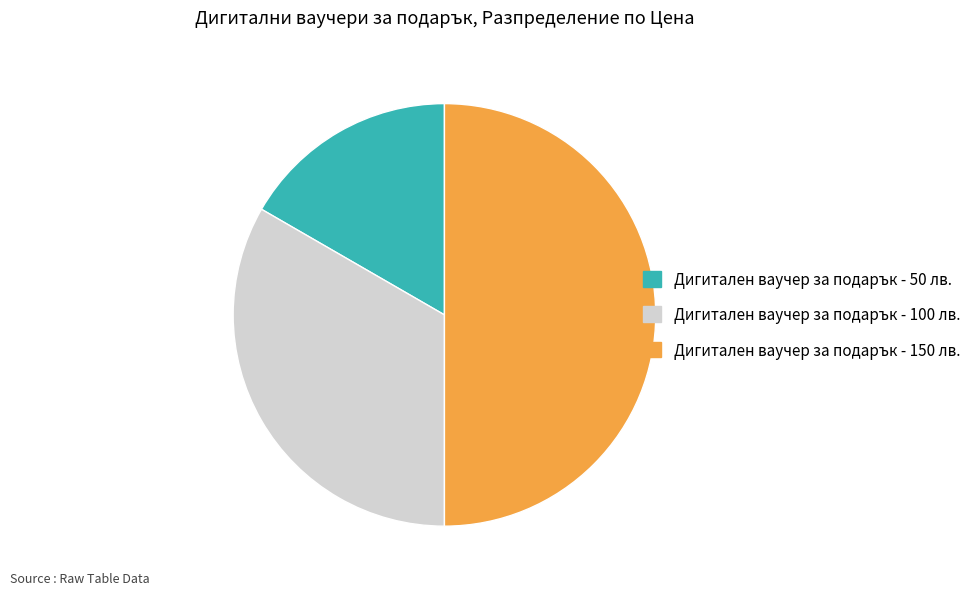

Approximately how many times larger is the value at Дигитален ваучер за подарък - 50 лв. compared to Дигитален ваучер за подарък - 100 лв.?

0.5